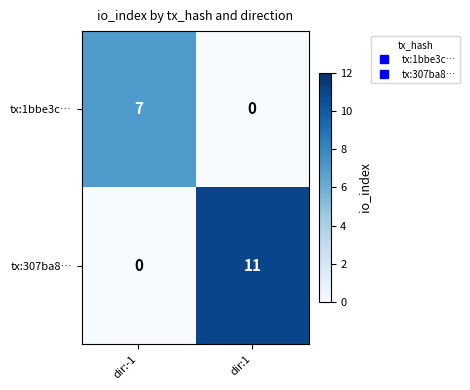

How many distinct data groups are displayed?

2